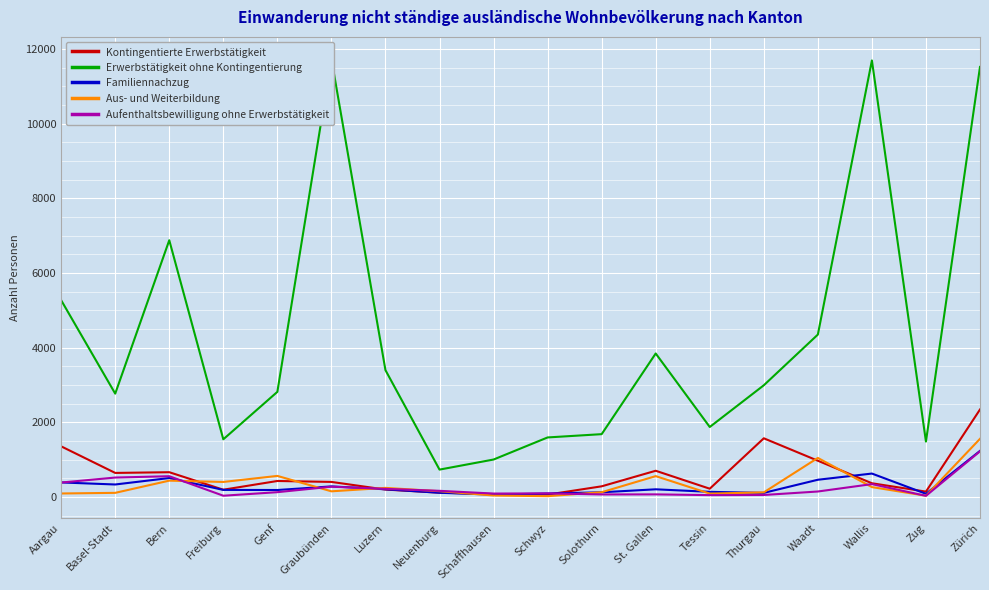

Which series has the largest total across all categories?

Erwerbstätigkeit ohne Kontingentierung